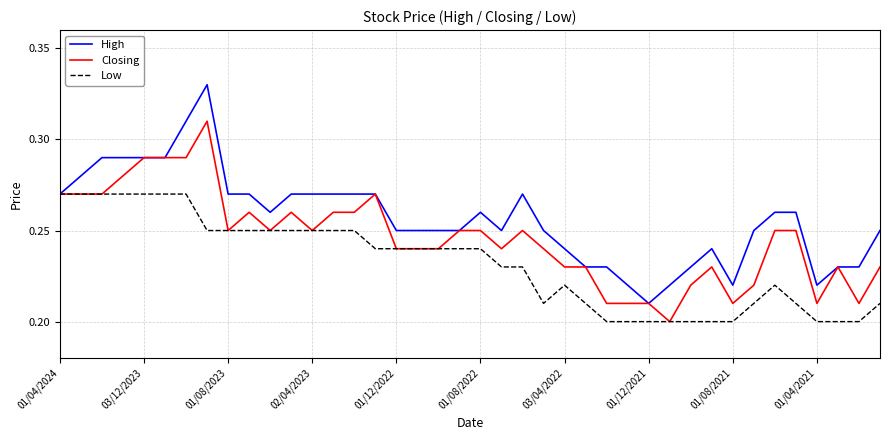

Which series has the largest range (max minus min)?

High